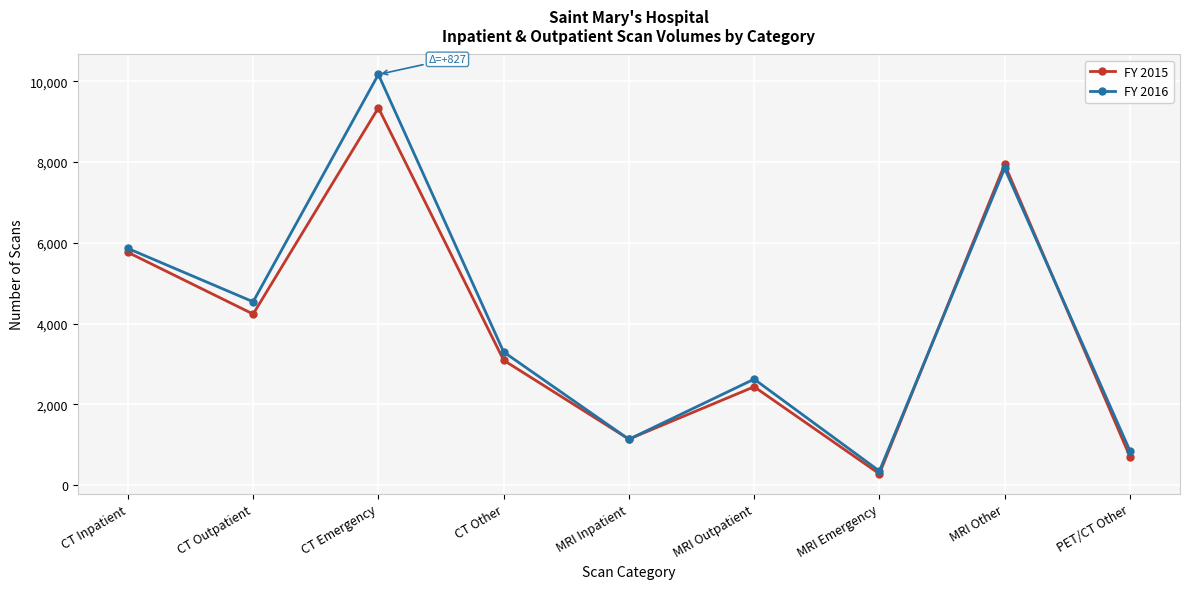

What is the difference between the maximum and minimum values in the FY 2015 series?

9065